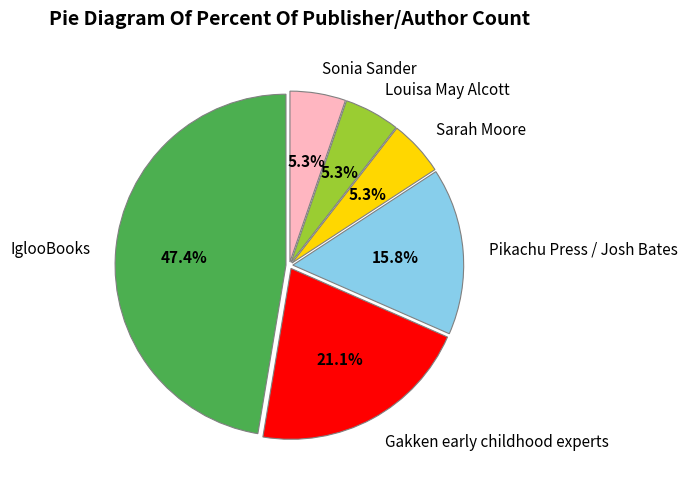

Does Sarah Moore account for over 50% of the chart?

No